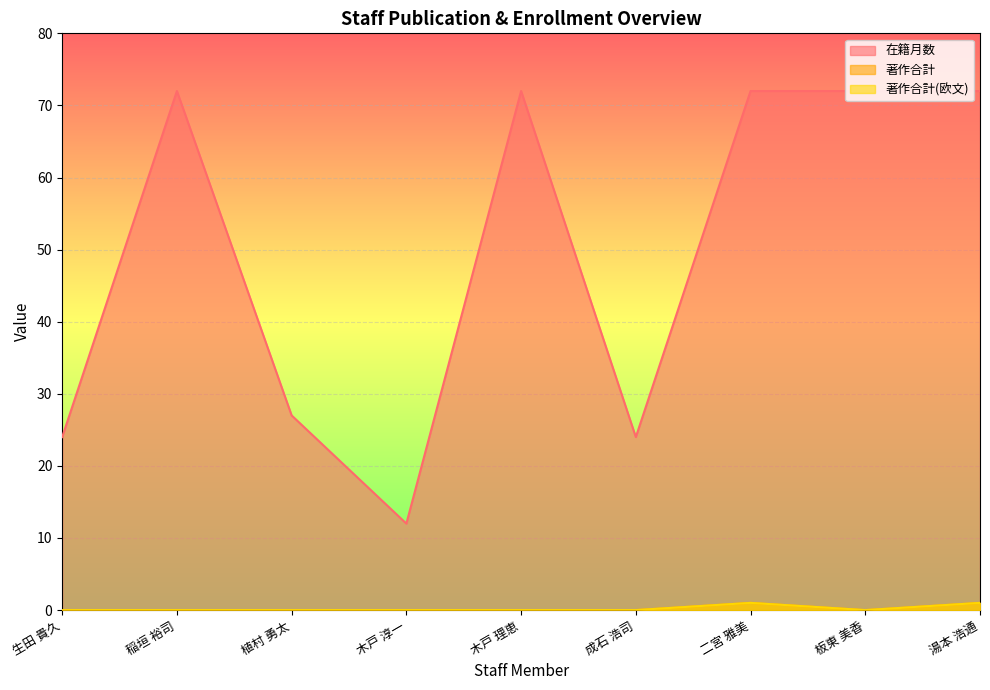

Reading left to right, extract all data points from this chart.

在籍月数: 生田 貴久=24	稲垣 裕司=72	植村 勇太=27	木戸 淳一=12	木戸 理恵=72	成石 浩司=24	二宮 雅美=72	板東 美香=72	湯本 浩通=72
著作合計: 生田 貴久=0	稲垣 裕司=0	植村 勇太=0	木戸 淳一=0	木戸 理恵=0	成石 浩司=0	二宮 雅美=1	板東 美香=0	湯本 浩通=1
著作合計(欧文): 生田 貴久=0	稲垣 裕司=0	植村 勇太=0	木戸 淳一=0	木戸 理恵=0	成石 浩司=0	二宮 雅美=1	板東 美香=0	湯本 浩通=1